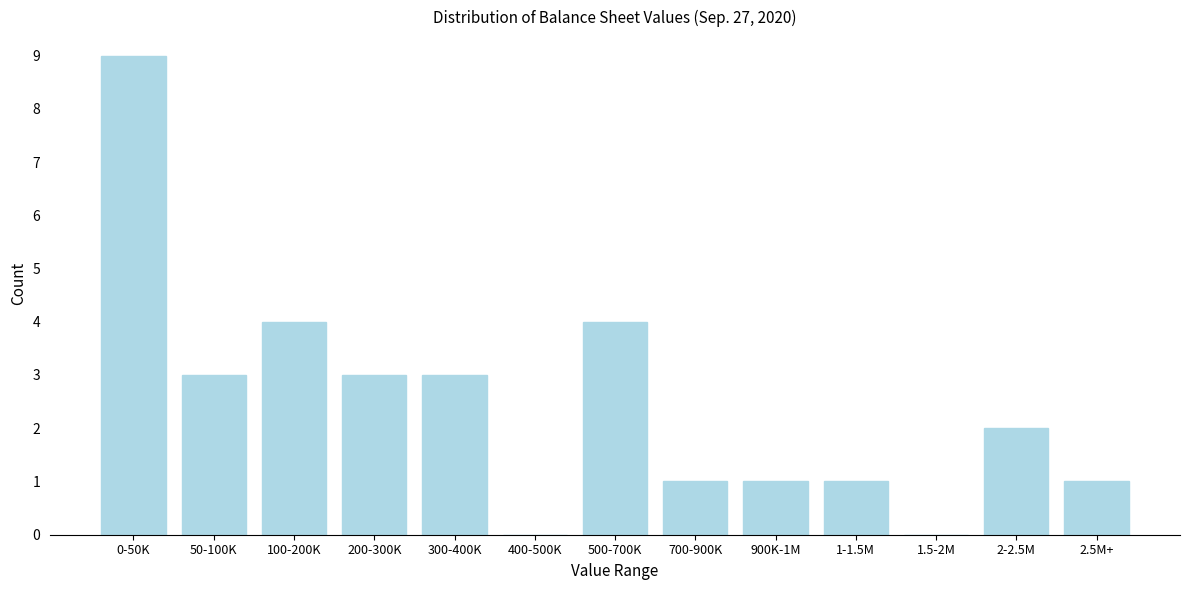

Reading left to right, what are all the values shown in this chart?

0-50K=9	50-100K=3	100-200K=4	200-300K=3	300-400K=3	400-500K=0	500-700K=4	700-900K=1	900K-1M=1	1-1.5M=1	1.5-2M=0	2-2.5M=2	2.5M+=1